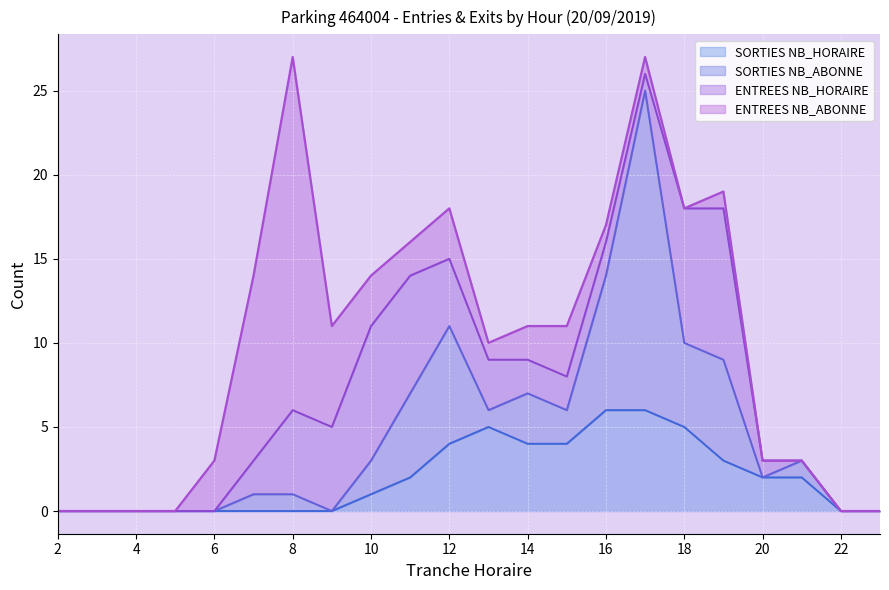

How many data points in SORTIES NB_HORAIRE are less than 2?

11